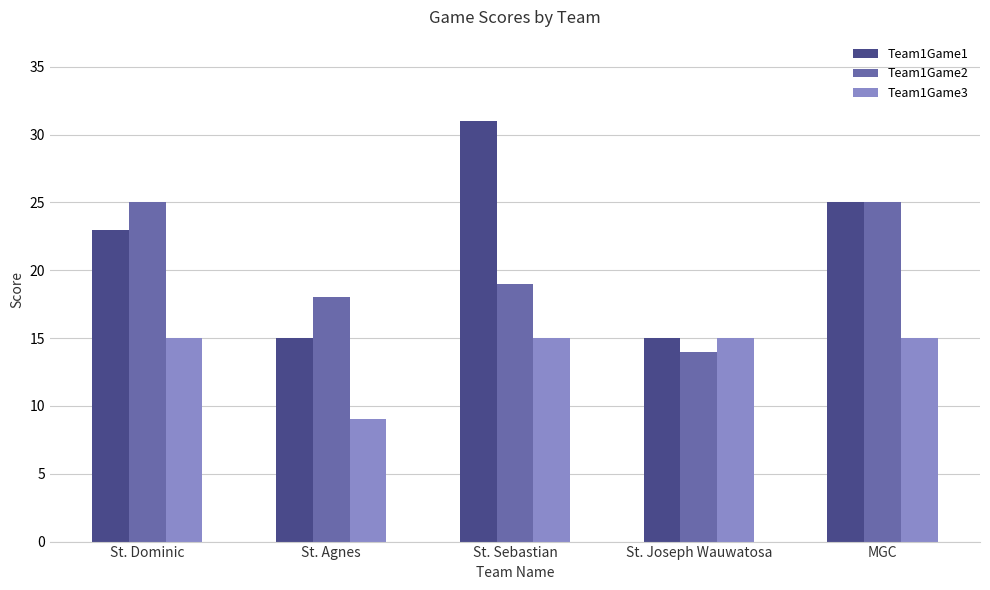

What is the label of the 3rd bar from the right?

St. Sebastian